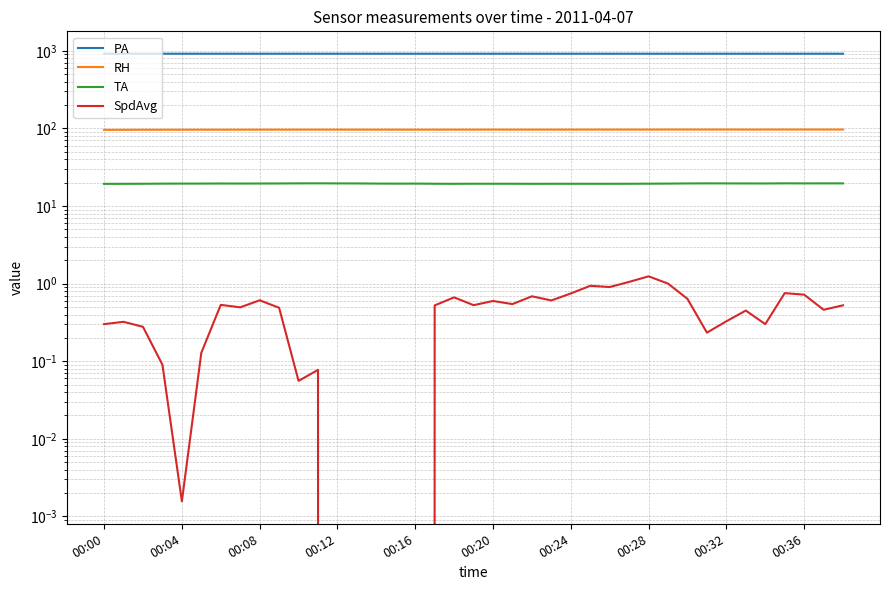

True or false: RH and PA intersect in this chart.

False